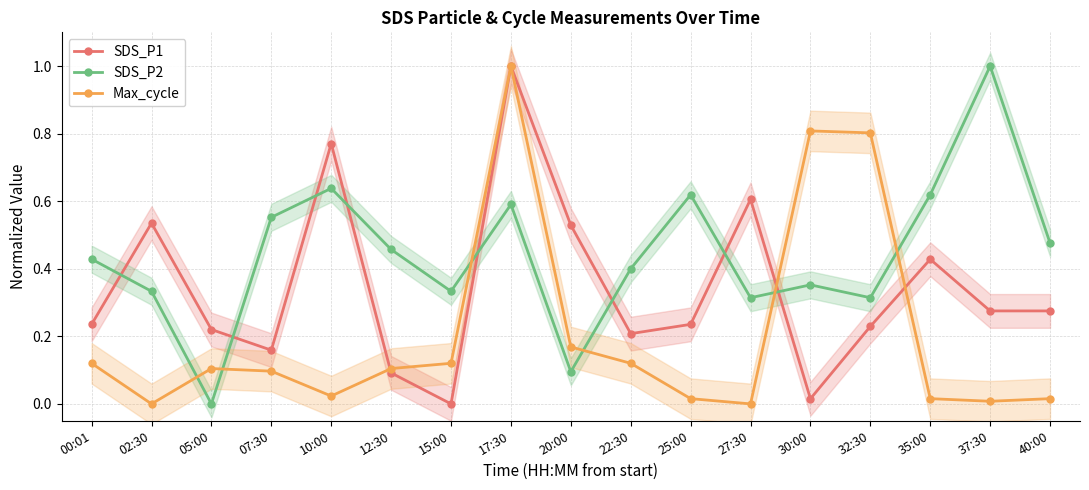

Reading left to right, transcribe all the data shown in this chart.

SDS_P1: 0.2	0.5	0.2	0.2	0.8	0.1	0.0	1.0	0.5	0.2	0.2	0.6	0.0	0.2	0.4	0.3	0.3
SDS_P2: 0.4	0.3	0.0	0.6	0.6	0.5	0.3	0.6	0.1	0.4	0.6	0.3	0.4	0.3	0.6	1.0	0.5
Max_cycle: 0.1	0.0	0.1	0.1	0.0	0.1	0.1	1.0	0.2	0.1	0.0	0.0	0.8	0.8	0.0	0.0	0.0